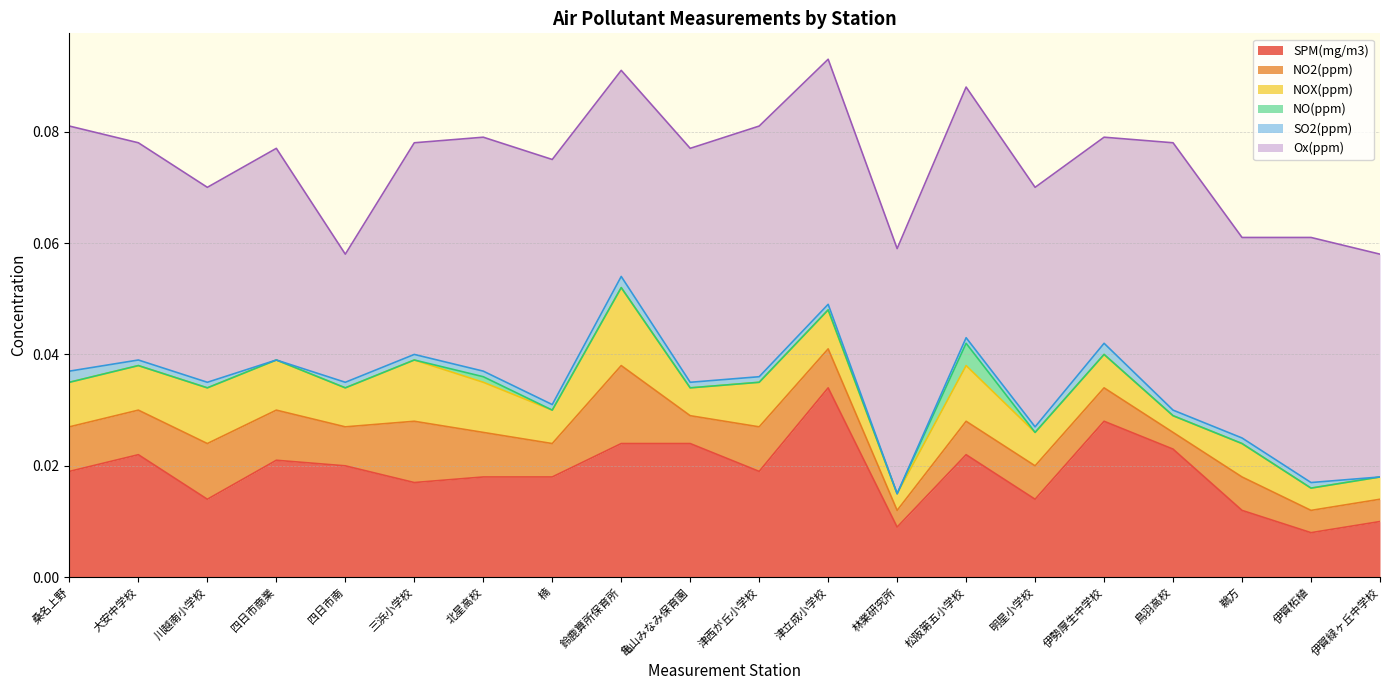

Reading right to left, what are all the values shown in this chart?

SPM(mg/m3): 0.0	0.0	0.0	0.0	0.0	0.0	0.0	0.0	0.0	0.0	0.0	0.0	0.0	0.0	0.0	0.0	0.0	0.0	0.0	0.0
NO2(ppm): 0.0	0.0	0.0	0.0	0.0	0.0	0.0	0.0	0.0	0.0	0.0	0.0	0.0	0.0	0.0	0.0	0.0	0.0	0.0	0.0
NOX(ppm): 0.0	0.0	0.0	0.0	0.0	0.0	0.0	0.0	0.0	0.0	0.0	0.0	0.0	0.0	0.0	0.0	0.0	0.0	0.0	0.0
NO(ppm): 0.0	0.0	0.0	0.0	0.0	0.0	0.0	0.0	0.0	0.0	0.0	0.0	0.0	0.0	0.0	0.0	0.0	0.0	0.0	0.0
SO2(ppm): 0.0	0.0	0.0	0.0	0.0	0.0	0.0	0.0	0.0	0.0	0.0	0.0	0.0	0.0	0.0	0.0	0.0	0.0	0.0	0.0
Ox(ppm): 0.0	0.0	0.0	0.0	0.0	0.0	0.0	0.0	0.0	0.0	0.0	0.0	0.0	0.0	0.0	0.0	0.0	0.0	0.0	0.0